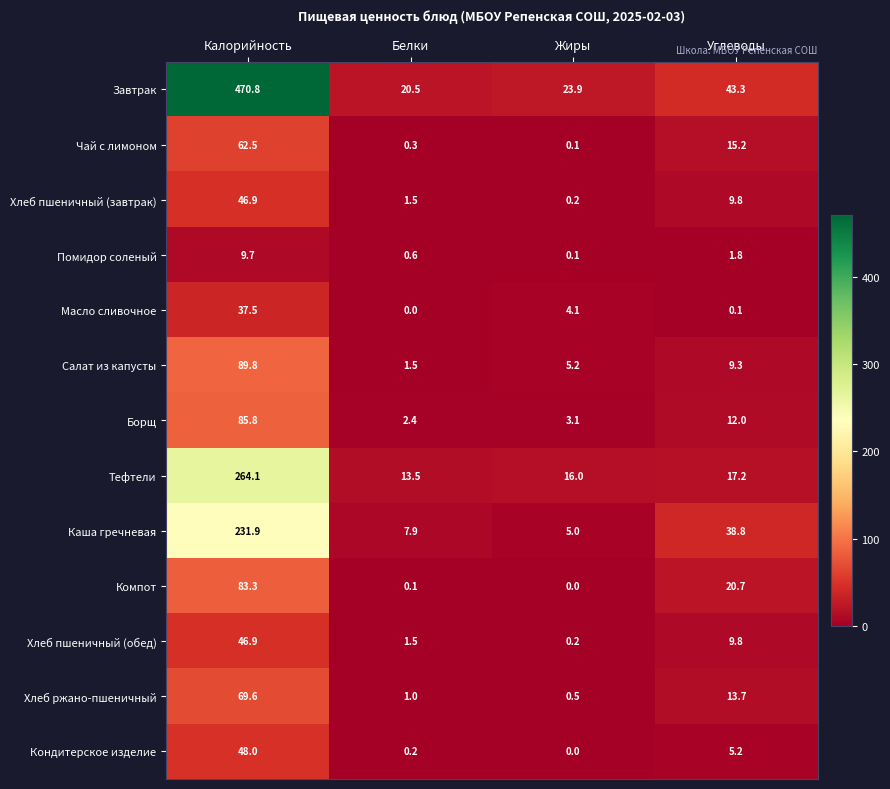

What is the difference between the maximum and minimum values in the Салат из капусты series?

88.3